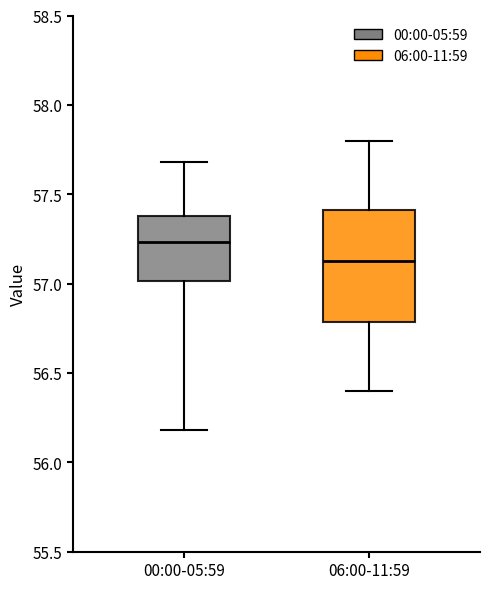

Reading left to right, transcribe this box plot: for each box, give where its median line is, the range the box spans, and where its two whiskers end, as read against the y-axis. The values are not printed on the chart, so give them approximately, as read against the axis.

00:00-05:59: median 57.25, box 57.00 to 57.40, whiskers 56.20 to 57.70
06:00-11:59: median 57.15, box 56.80 to 57.40, whiskers 56.40 to 57.80